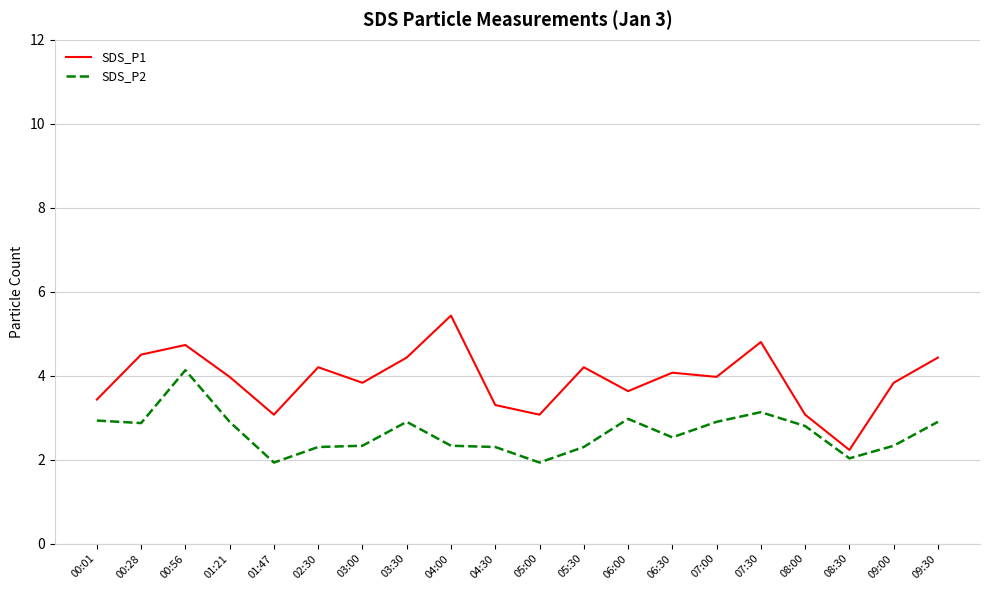

List the series in order of their overall mean, highest first.

SDS_P1, SDS_P2